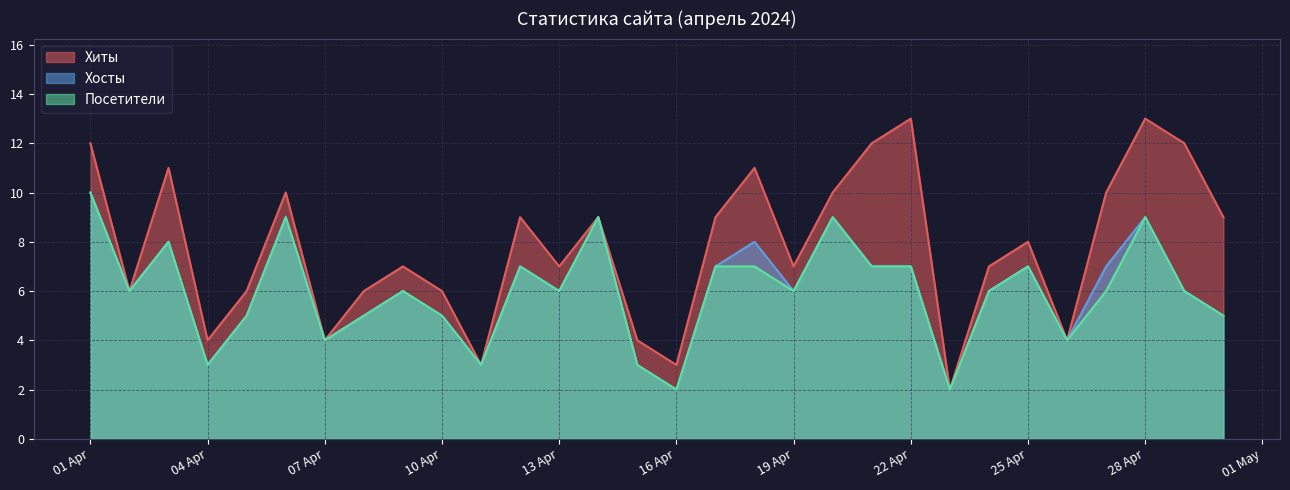

List the series in order of their peak value, lowest first.

Хосты, Посетители, Хиты